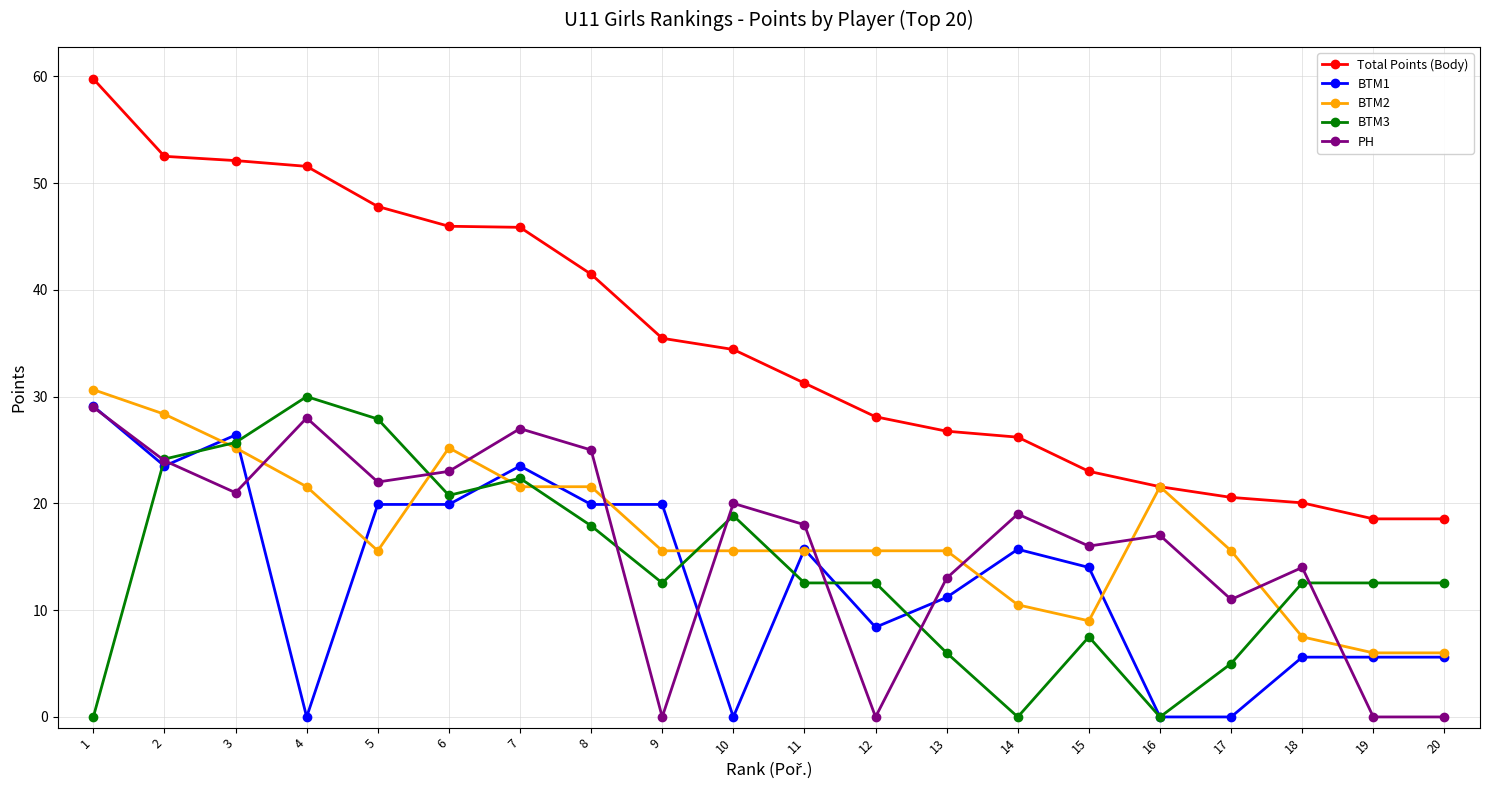

Is it true that PH equals 6.9 at 17?

False